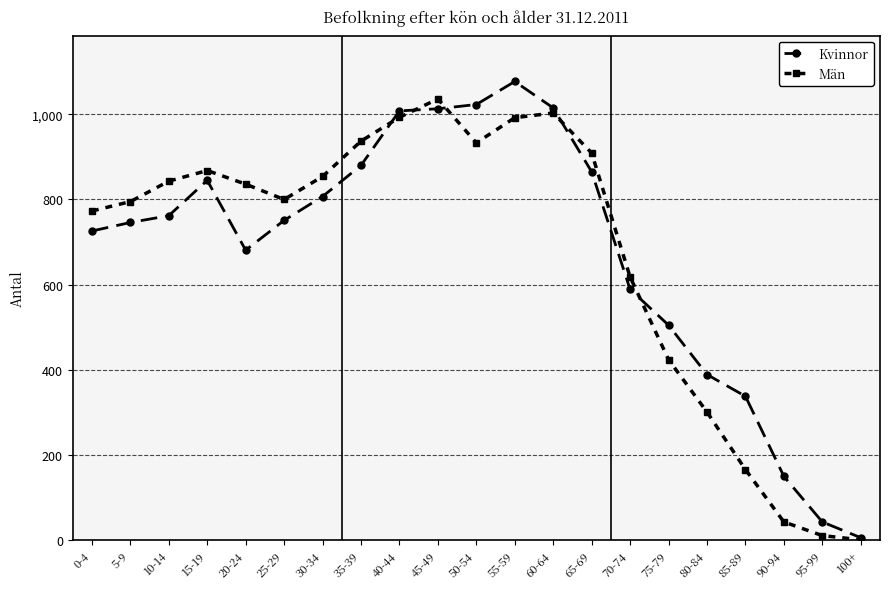

What are all the series names shown in the legend?

Kvinnor, Män